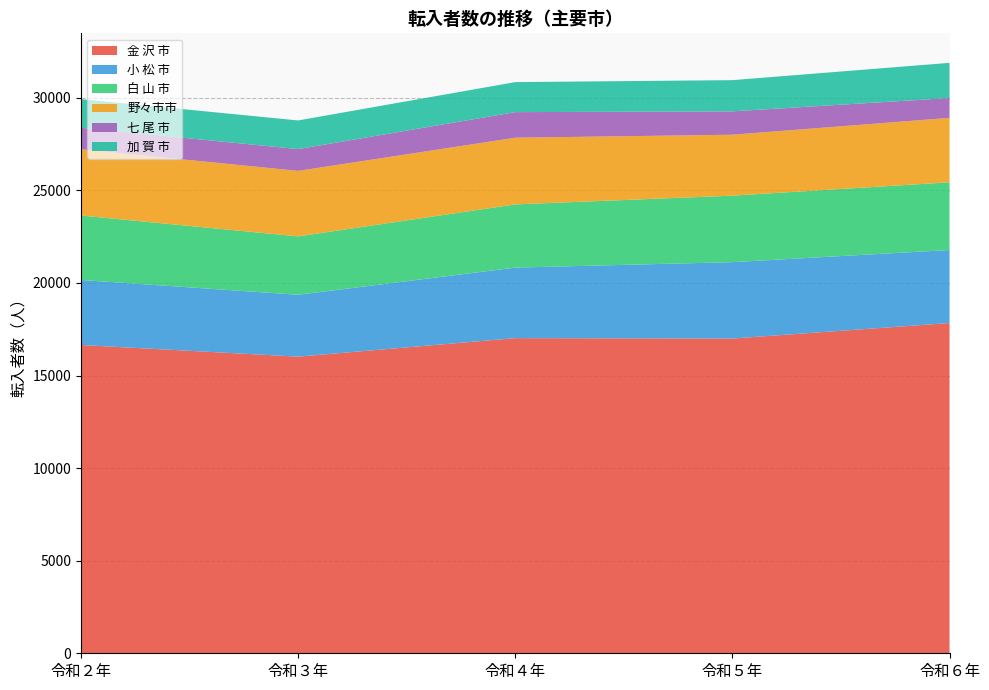

Reading right to left, list all the values displayed in this chart.

金 沢 市: 17835	16998	17020	16020	16649
小 松 市: 3944	4126	3809	3342	3511
白 山 市: 3657	3591	3414	3153	3481
野々市市: 3480	3291	3601	3537	3580
七 尾 市: 1071	1262	1382	1178	1162
加 賀 市: 1900	1685	1621	1547	1543